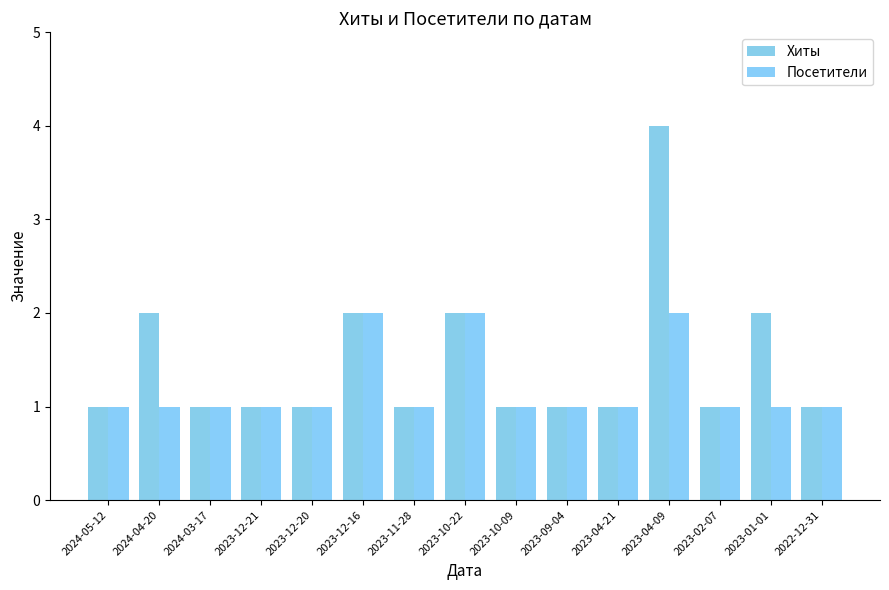

What is the sum of the Посетители values at 2023-12-21 and 2023-04-21?

2